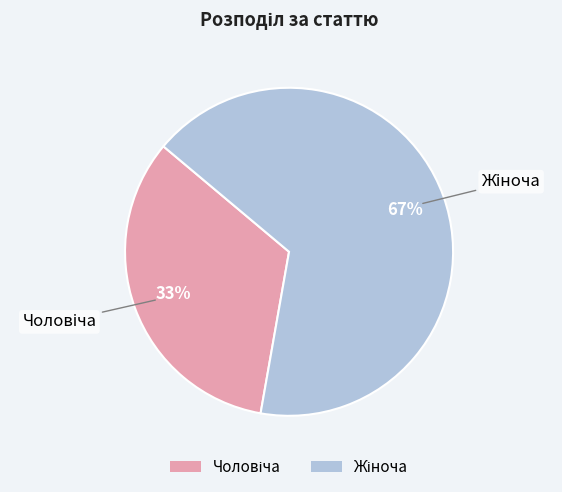

Does any single category account for the majority?

Yes